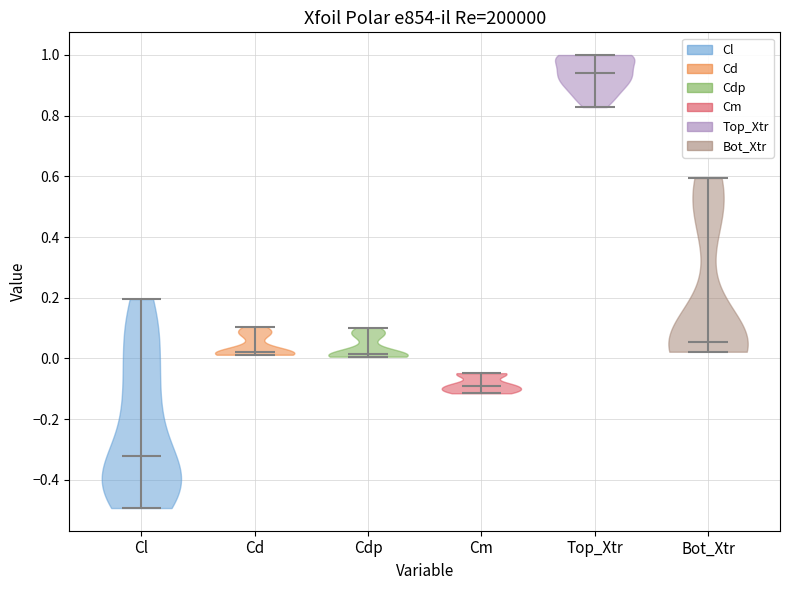

Which violin has the lowest median line?

Cl